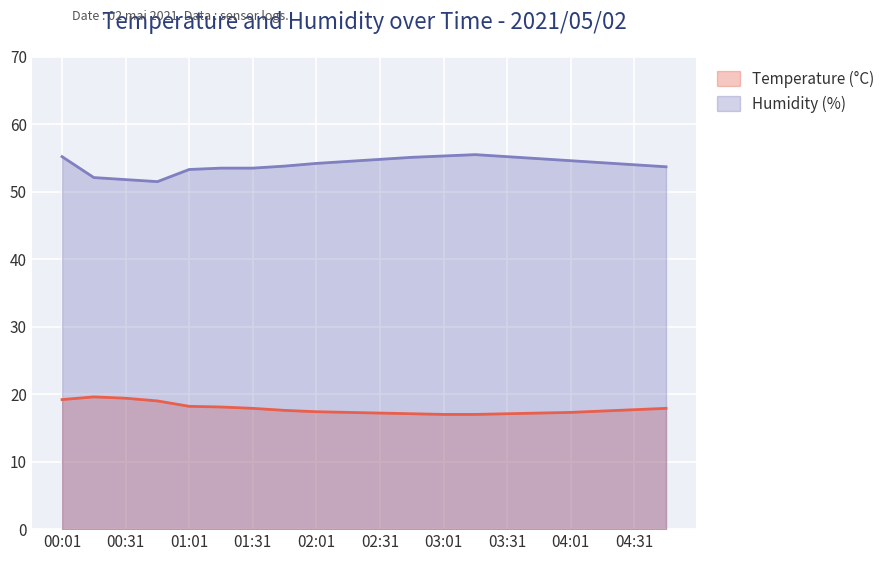

What is the sum of the Temperature values at 04:46 and 02:46?

35.0